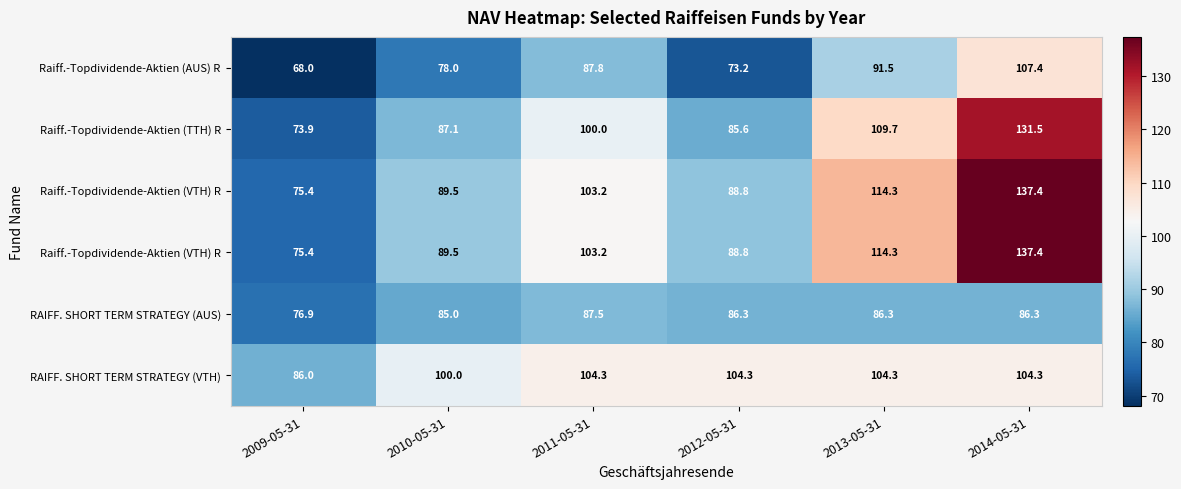

What is the smallest value displayed?

68.0